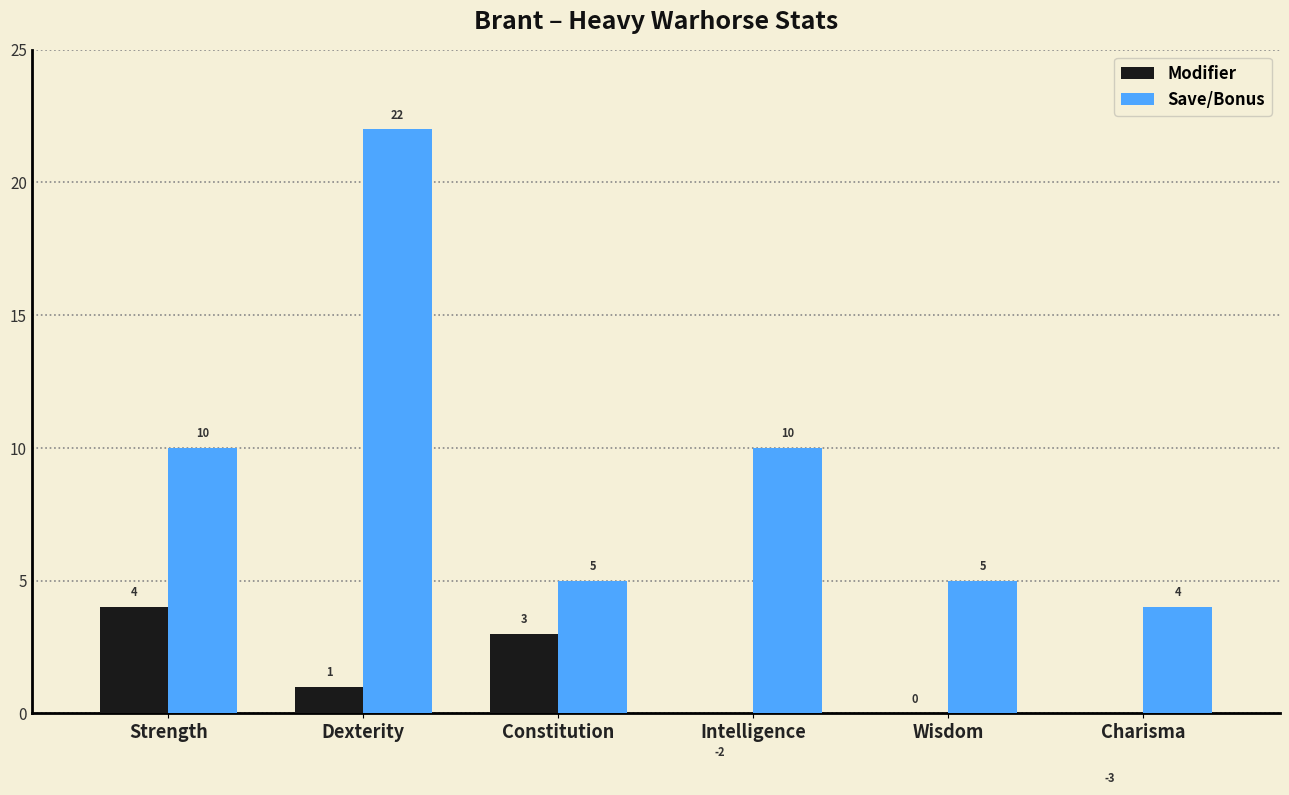

Rank the series by their average value, from highest to lowest.

Save/Bonus, Modifier